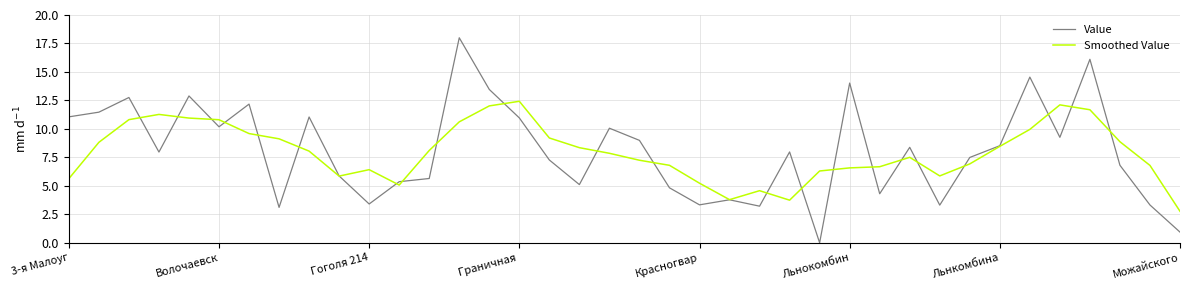

After their last crossing, which series has the higher values: Value or Smoothed Value?

Smoothed Value